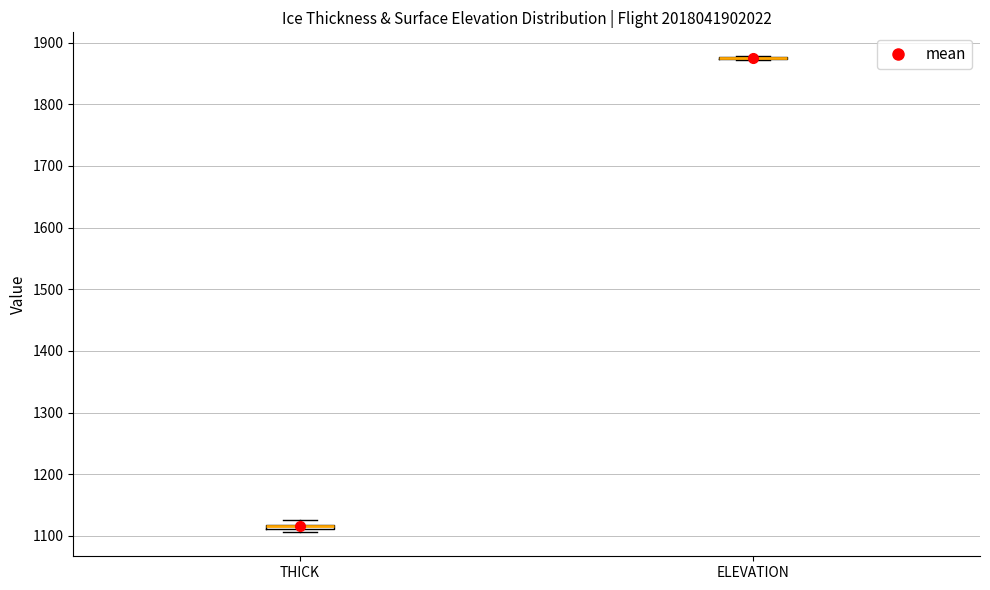

Where is the upper edge of the box for THICK on the y-axis? The values are not printed on the chart, so give them approximately, as read against the axis.

1120